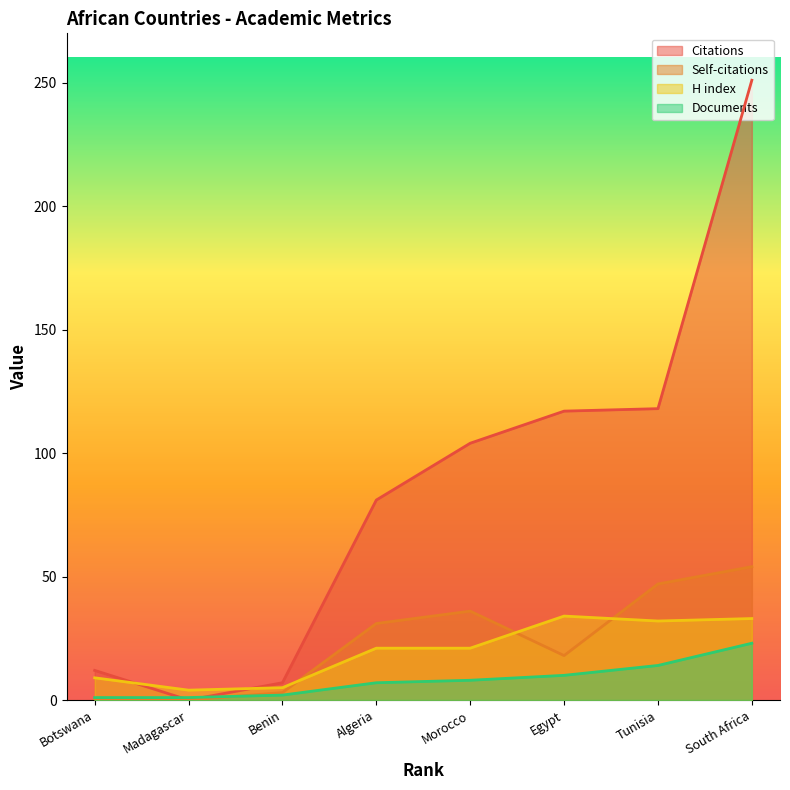

True or false: Documents has more than 0 points higher than both neighbors.

False